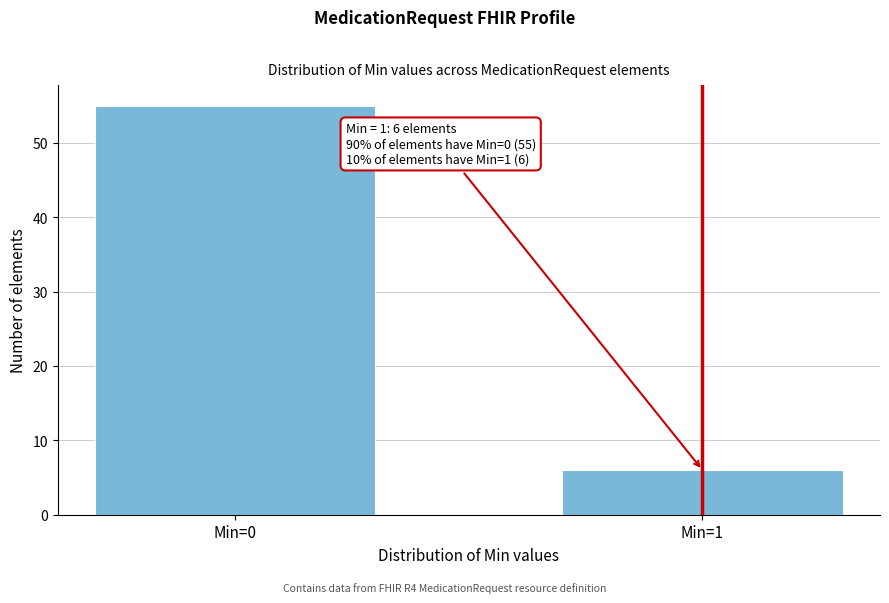

Reading right to left, transcribe all the data shown in this chart.

Min=1=6	Min=0=55